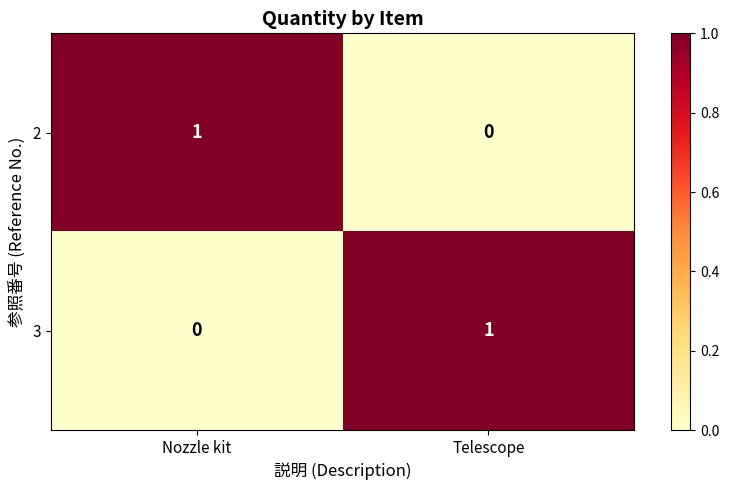

Rank the series at Nozzle kit from highest to lowest value.

2, 3